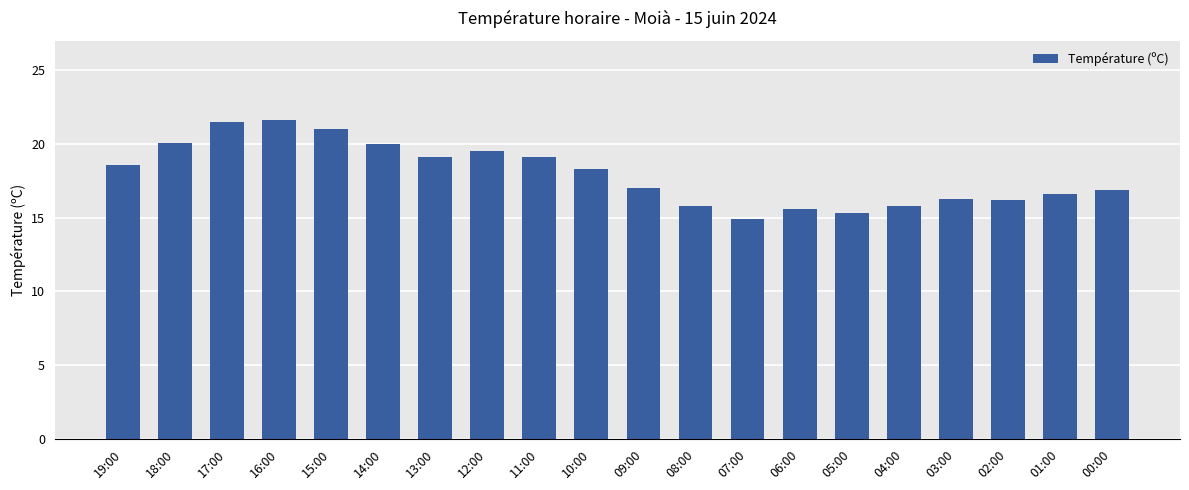

What is the smallest value displayed?

14.9